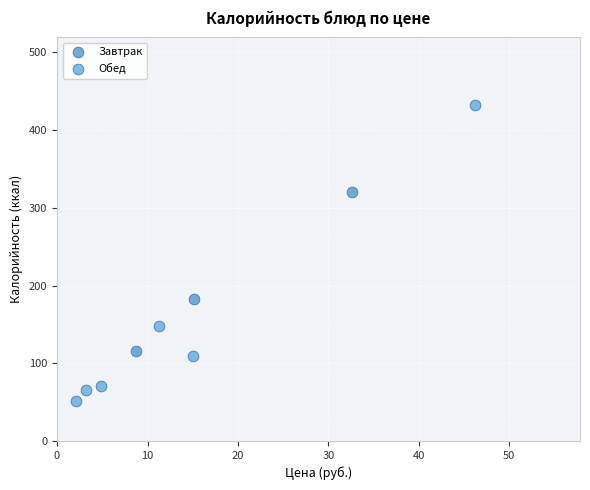

Which series contains the lowest Y value?

Обед